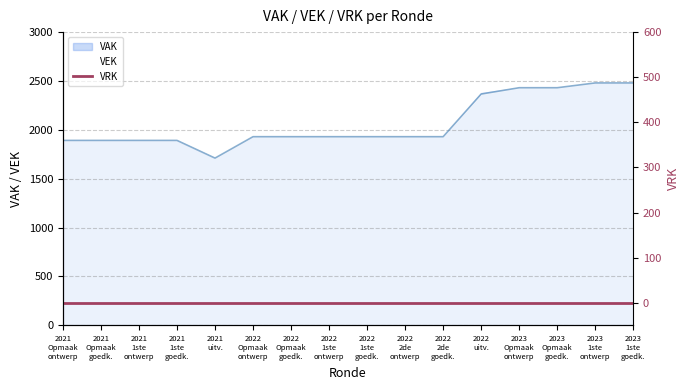

What is the difference between the second highest and second lowest values in the VEK series?

588